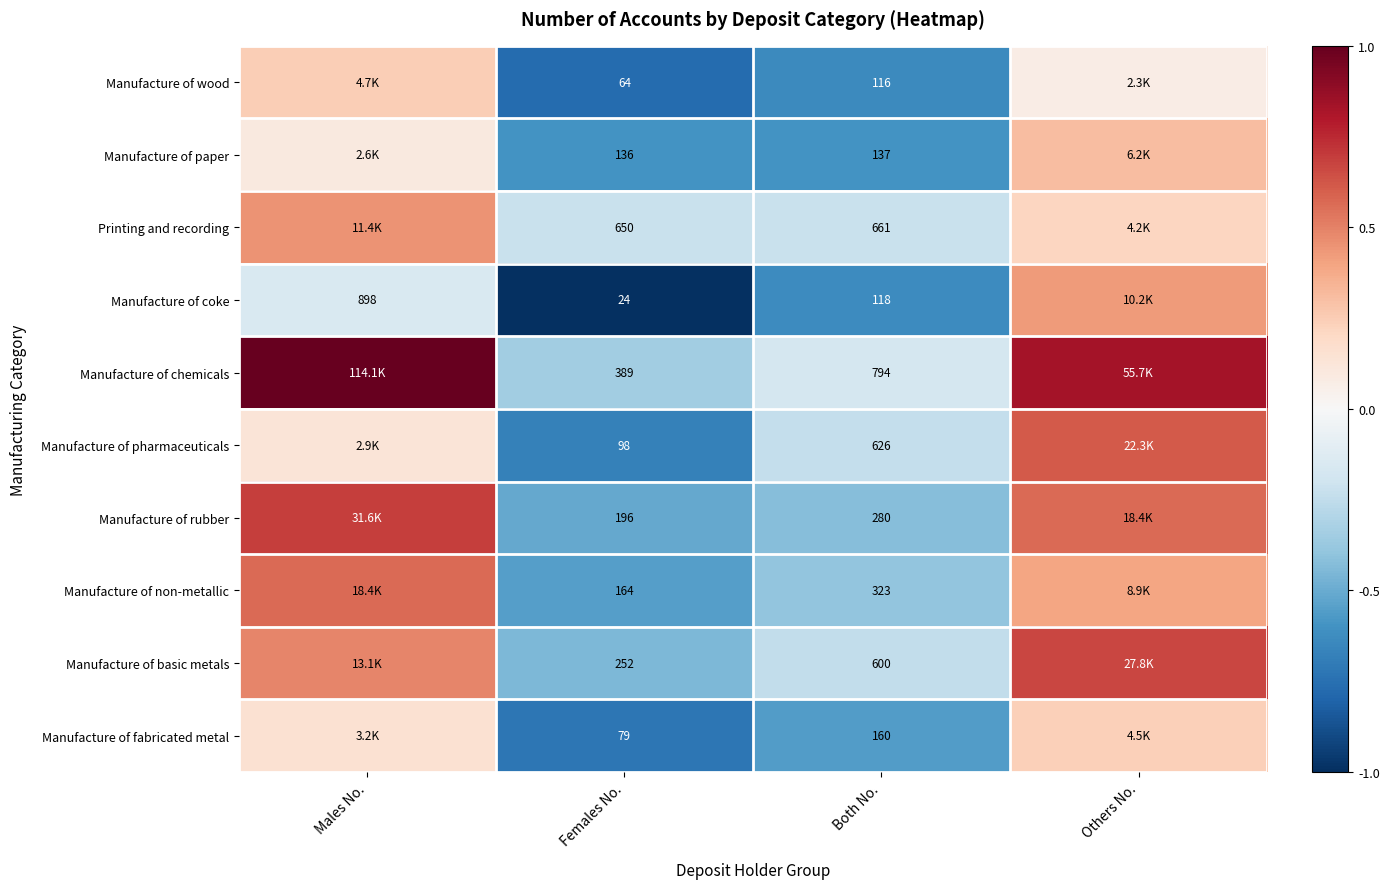

Rank the series at Both No. from highest to lowest value.

Manufacture of chemicals, Printing and recording, Manufacture of pharmaceuticals, Manufacture of basic metals, Manufacture of non-metallic, Manufacture of rubber, Manufacture of fabricated metal, Manufacture of paper, Manufacture of coke, Manufacture of wood